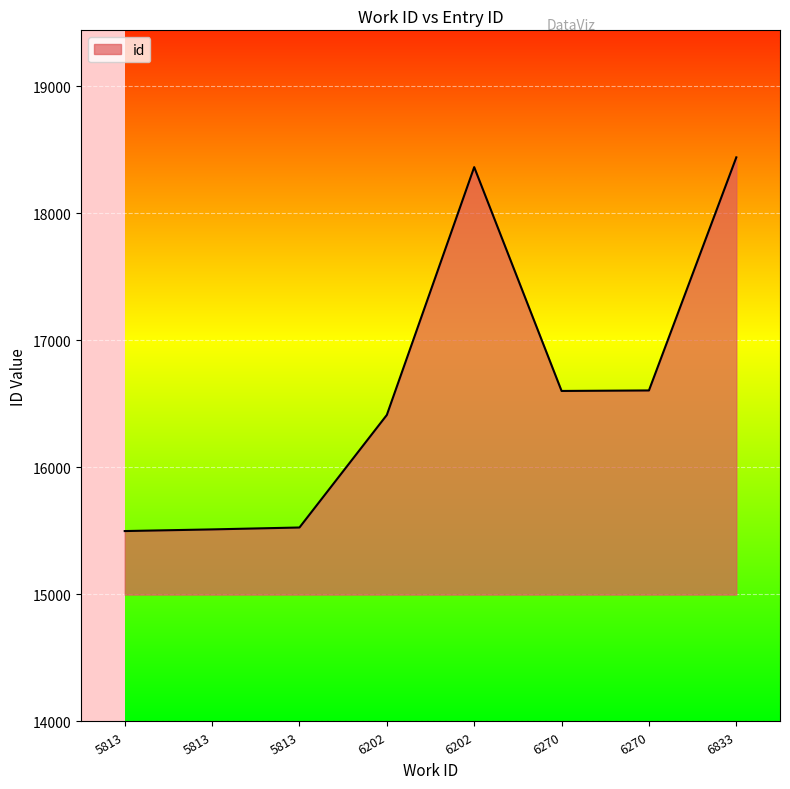

Rank the categories by value from lowest to highest.

5813, 5813, 5813, 6202, 6270, 6270, 6202, 6833